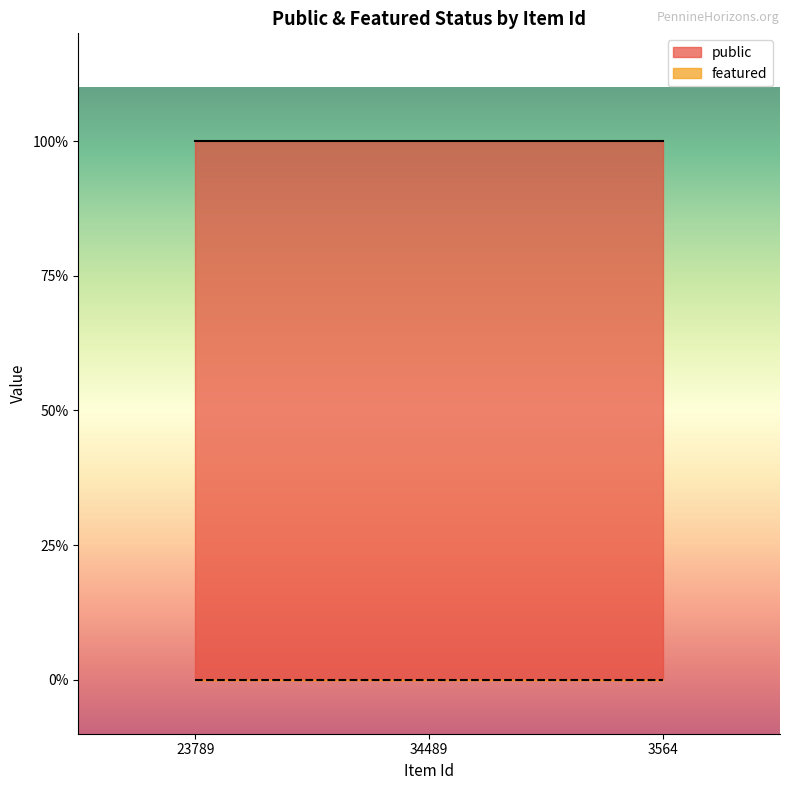

The value of featured at 23789 is 0. True or false?

True